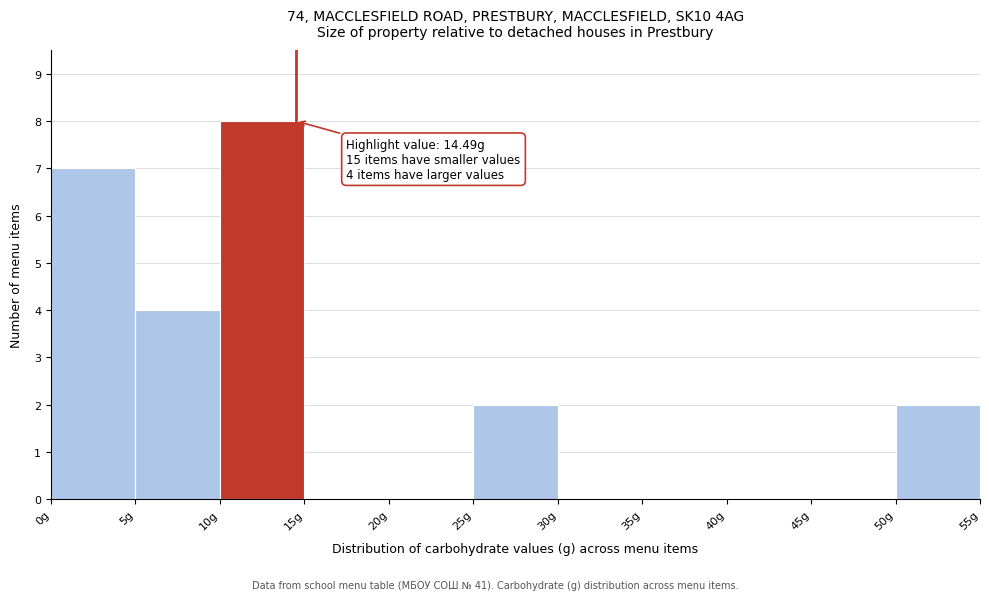

Which range on the x-axis has the tallest bar?

10 to 15